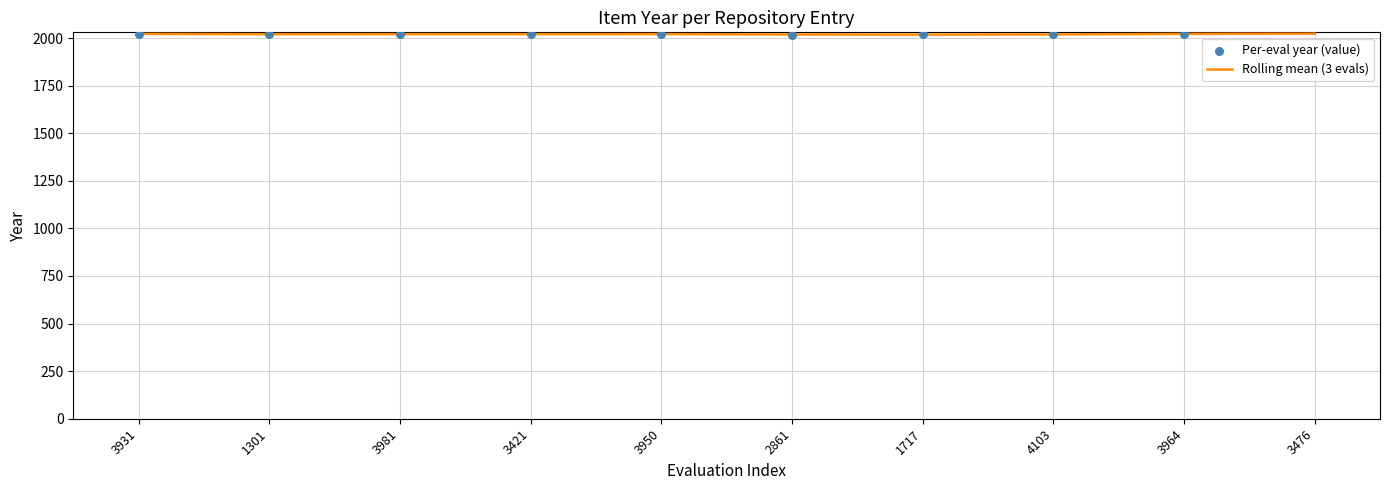

Is the value of Rolling mean (3 evals) at 1717 greater than the value of Per-eval year (value) at 3476?

No